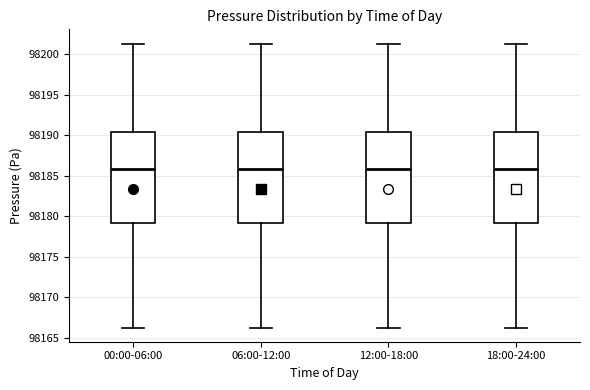

Reading left to right, read every box against the y-axis: the position of its median line, the range the box covers, and the ends of its whiskers. The values are not printed on the chart, so give them approximately, as read against the axis.

00:00-06:00: median 98186.0, box 98179.0 to 98190.5, whiskers 98166.5 to 98201.5
06:00-12:00: median 98186.0, box 98179.0 to 98190.5, whiskers 98166.5 to 98201.5
12:00-18:00: median 98186.0, box 98179.0 to 98190.5, whiskers 98166.5 to 98201.5
18:00-24:00: median 98186.0, box 98179.0 to 98190.5, whiskers 98166.5 to 98201.5